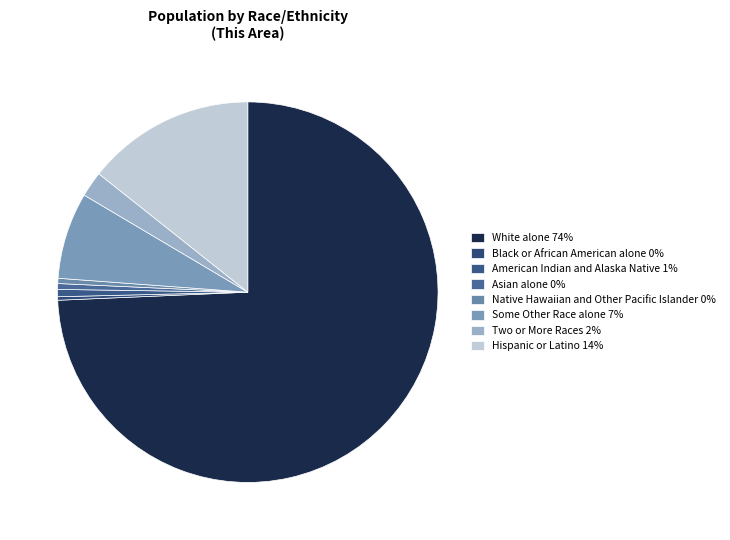

Rank the categories by value from lowest to highest.

Black or African American alone, Native Hawaiian and Other Pacific Islander, Asian alone, American Indian and Alaska Native, Two or More Races, Some Other Race alone, Hispanic or Latino, White alone